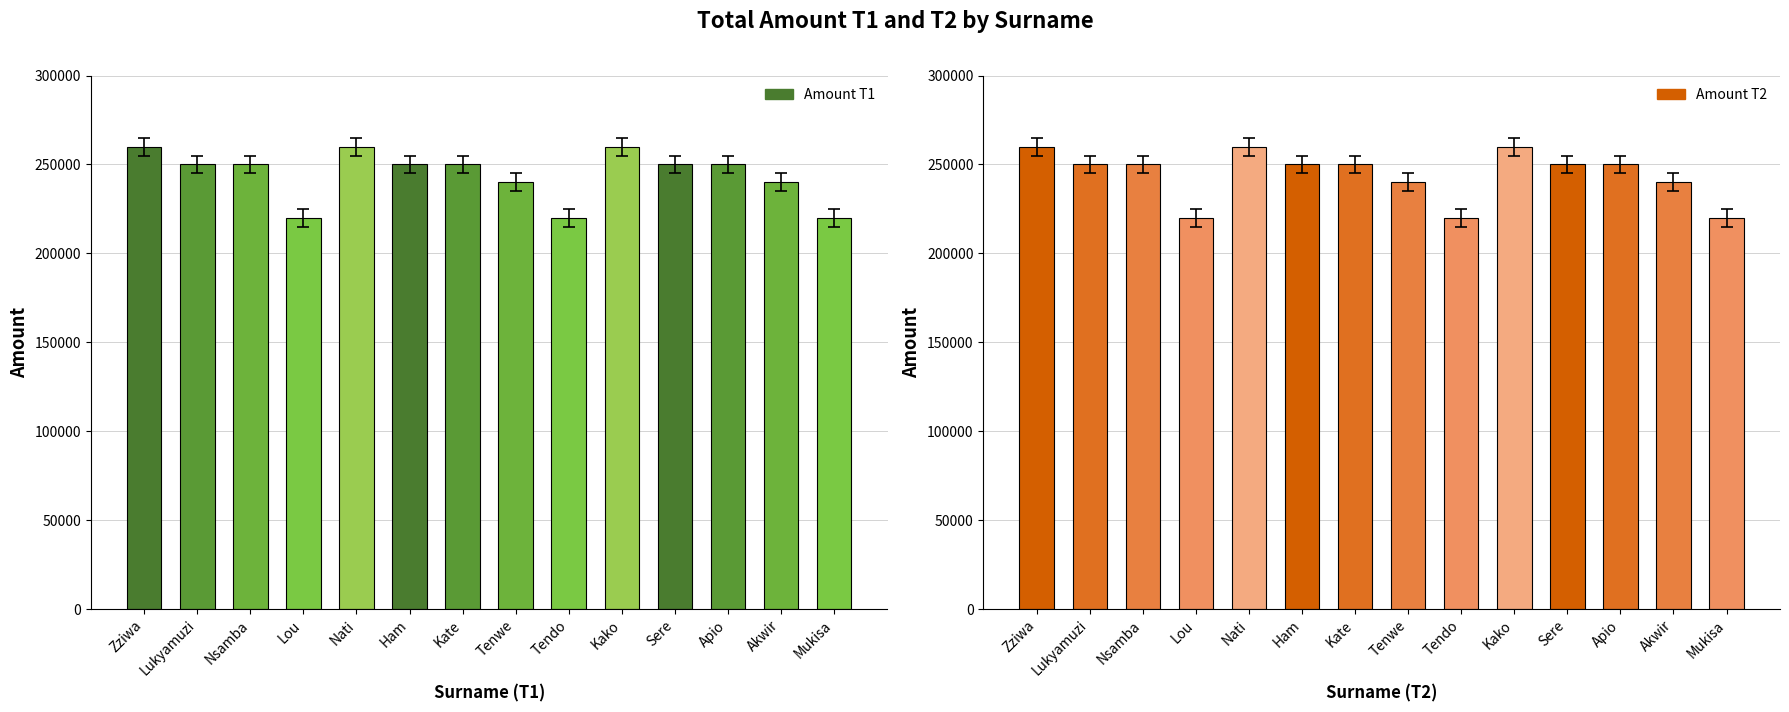

List the series in order of their peak value, lowest first.

Amount T1, Amount T2